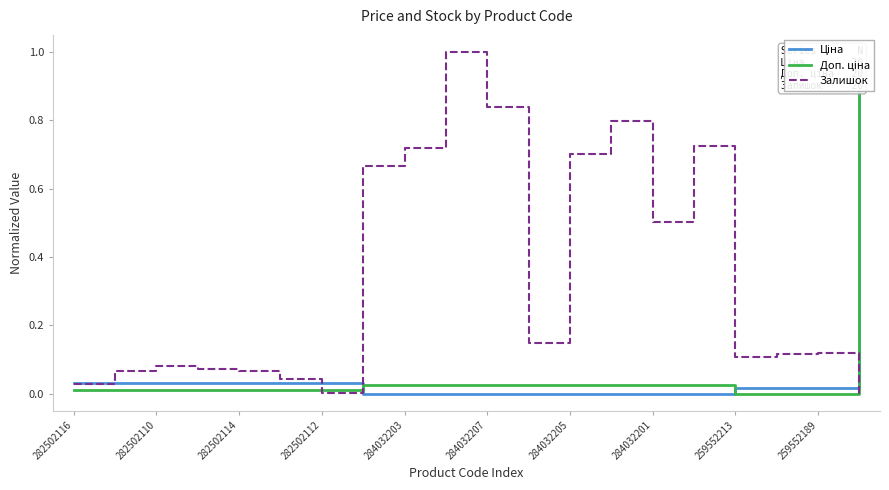

In Залишок, how many points are lower than both neighbors (excluding endpoints)?

4